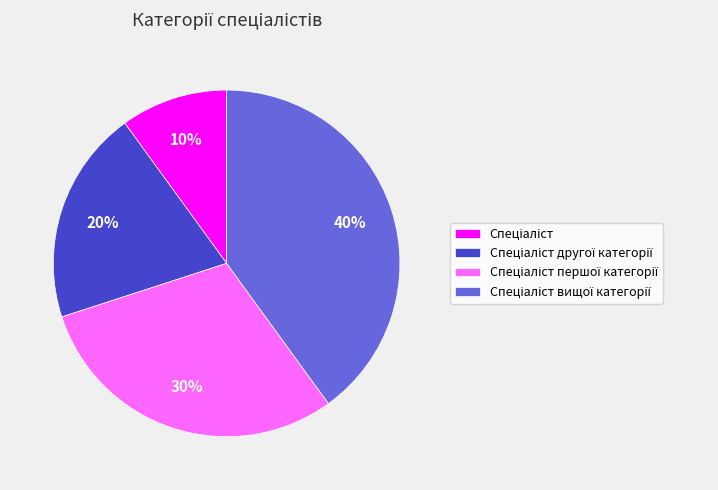

To the nearest percent, what is the average slice percentage?

25%